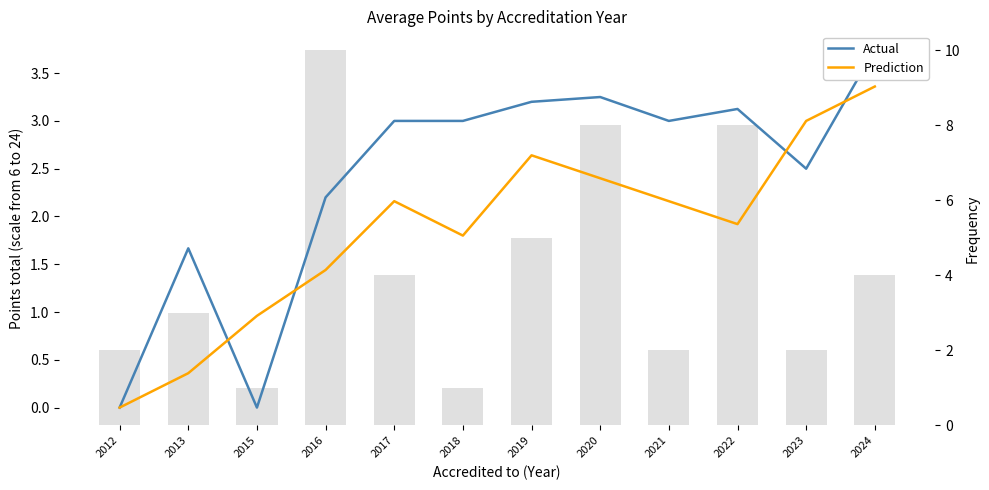

Reading left to right, transcribe all the data shown in this chart.

Actual: 0.0	1.7	0.0	2.2	3.0	3.0	3.2	3.2	3.0	3.1	2.5	3.8
Prediction: 0.0	0.4	1.0	1.4	2.2	1.8	2.6	2.4	2.2	1.9	3.0	3.4
Frequency: 2.0	3.0	1.0	10.0	4.0	1.0	5.0	8.0	2.0	8.0	2.0	4.0